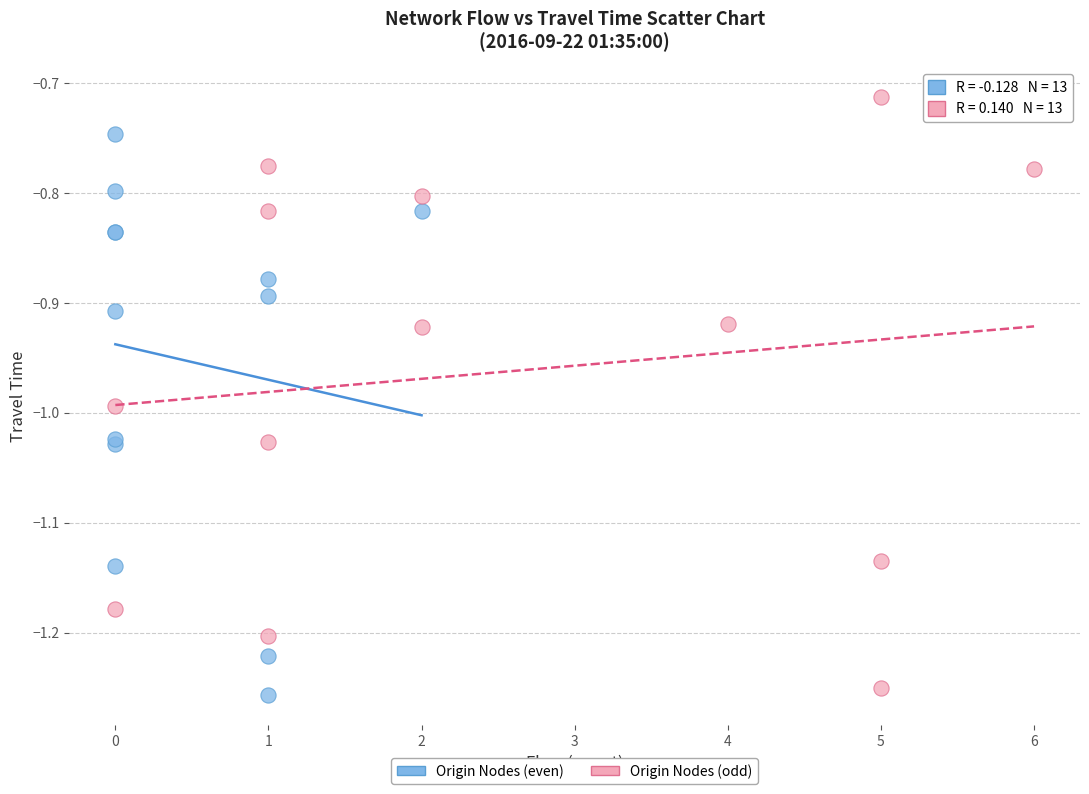

Which series has the widest spread of Y values?

Origin Nodes (odd)